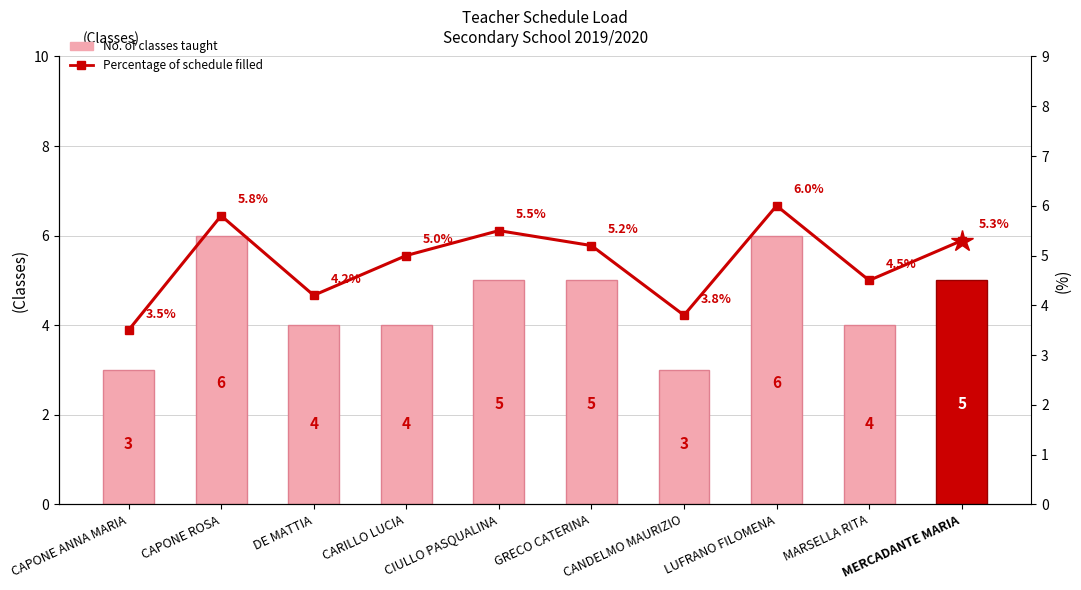

Which series has the largest total across all categories?

Percentage of schedule filled